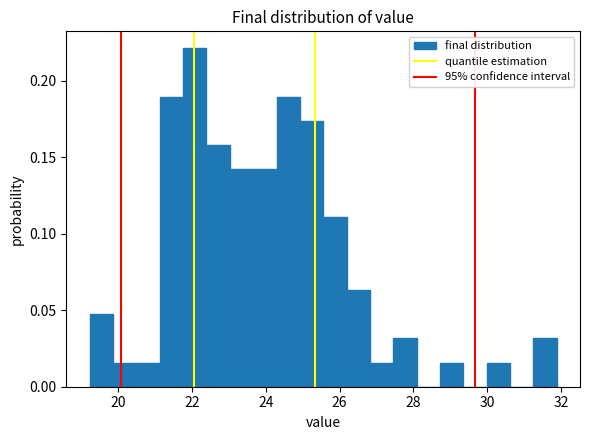

Read against the x-axis, roughly where is the centre of the tallest bar?

22.0